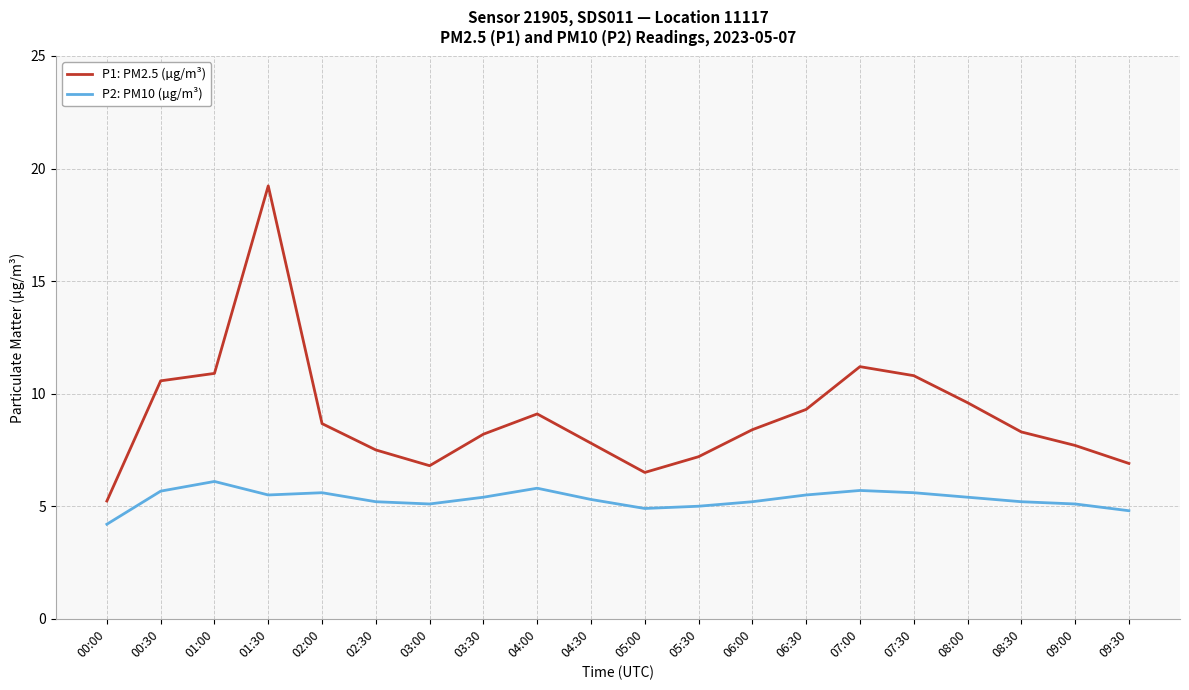

What is the difference between the maximum and minimum values in the P1: PM2.5 (µg/m³) series?

14.0